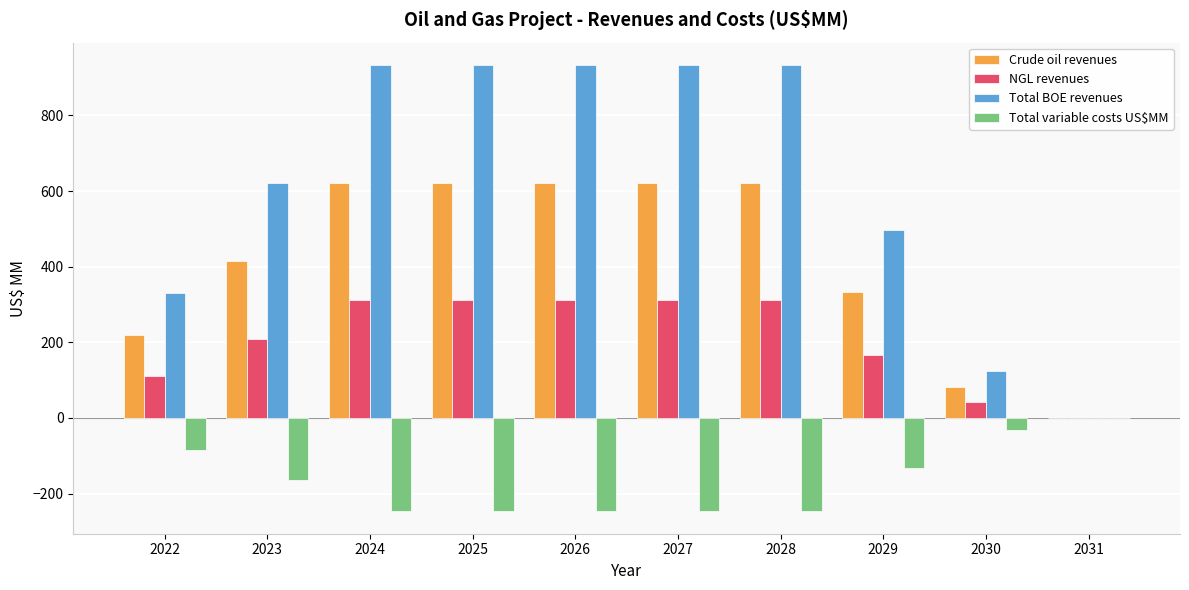

Between 2029 and 2031, which series saw the biggest shift?

Total BOE revenues